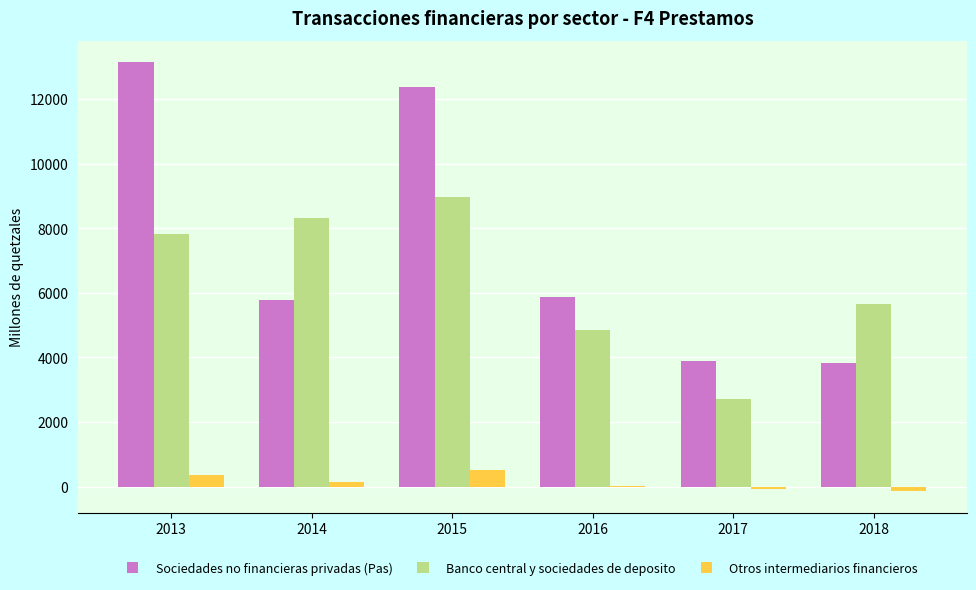

Reading left to right, list all the values displayed in this chart.

Sociedades no financieras privadas (Pas): 2013=13138.0	2014=5773.8	2015=12362.9	2016=5878.1	2017=3878.2	2018=3818.6
Banco central y sociedades de deposito: 2013=7808.9	2014=8320.4	2015=8982.0	2016=4835.1	2017=2728.4	2018=5646.4
Otros intermediarios financieros: 2013=347.8	2014=139.2	2015=501.9	2016=17.2	2017=-82.3	2018=-143.3